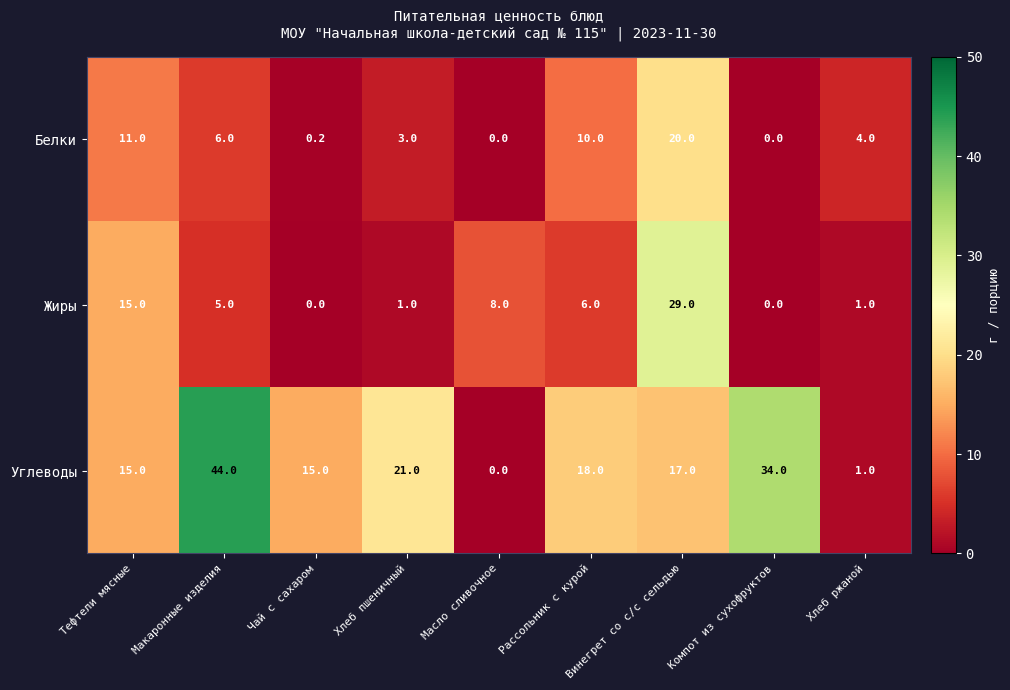

Is it true that Белки equals 0.3 at Чай с сахаром?

False